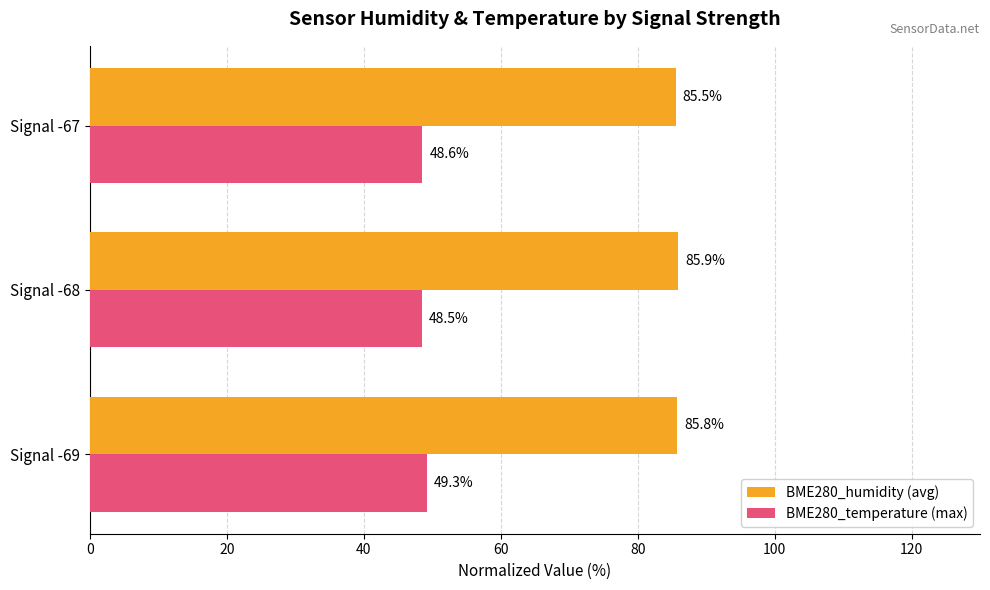

List the labels in order of BME280_humidity (avg) value, largest first.

Signal -68, Signal -69, Signal -67